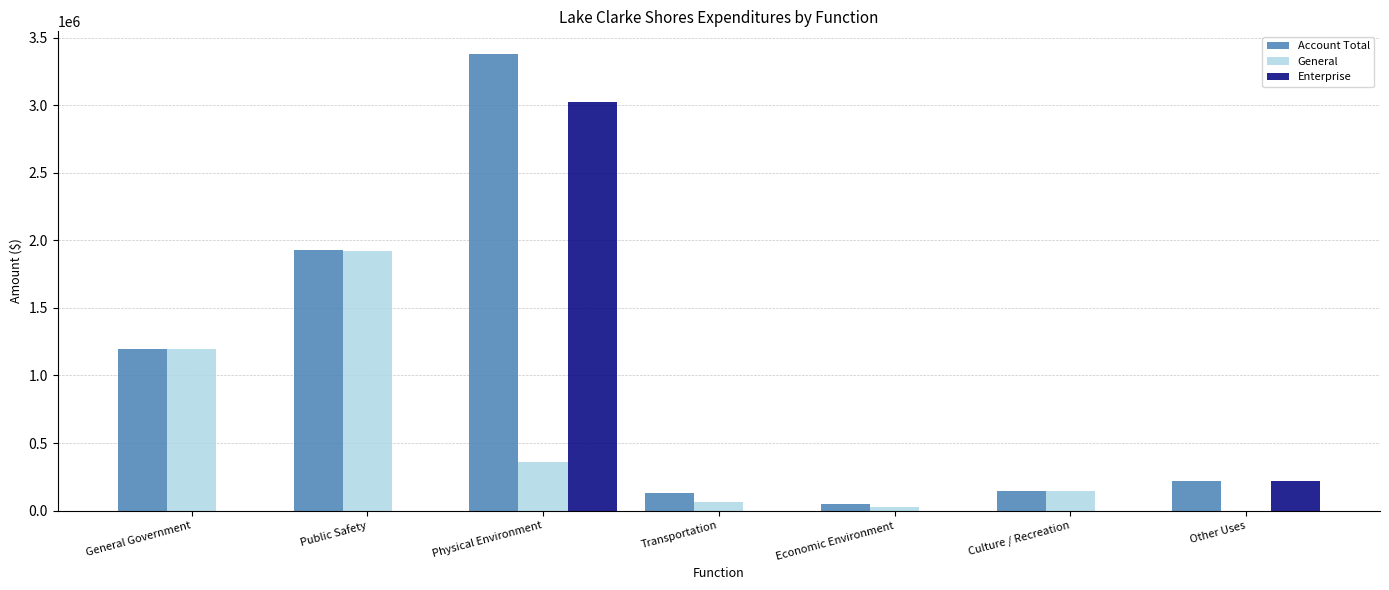

What is the average value of the General series?

529630